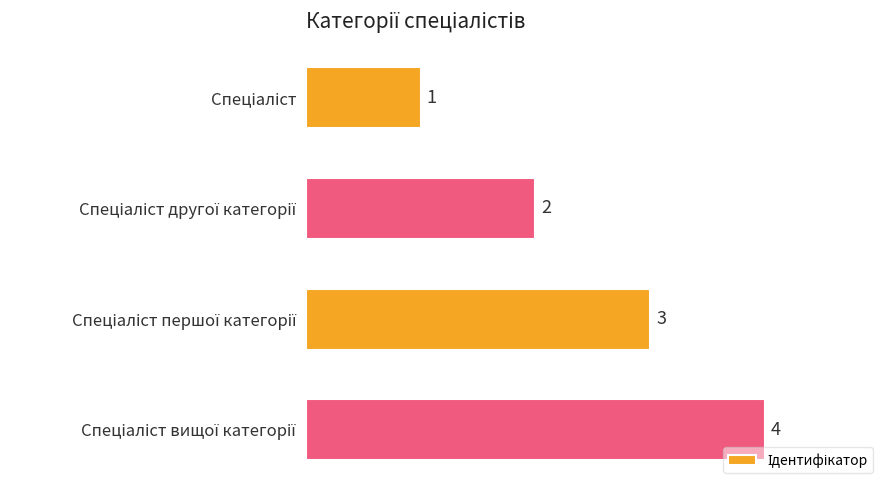

What is the difference between the maximum and minimum values?

3